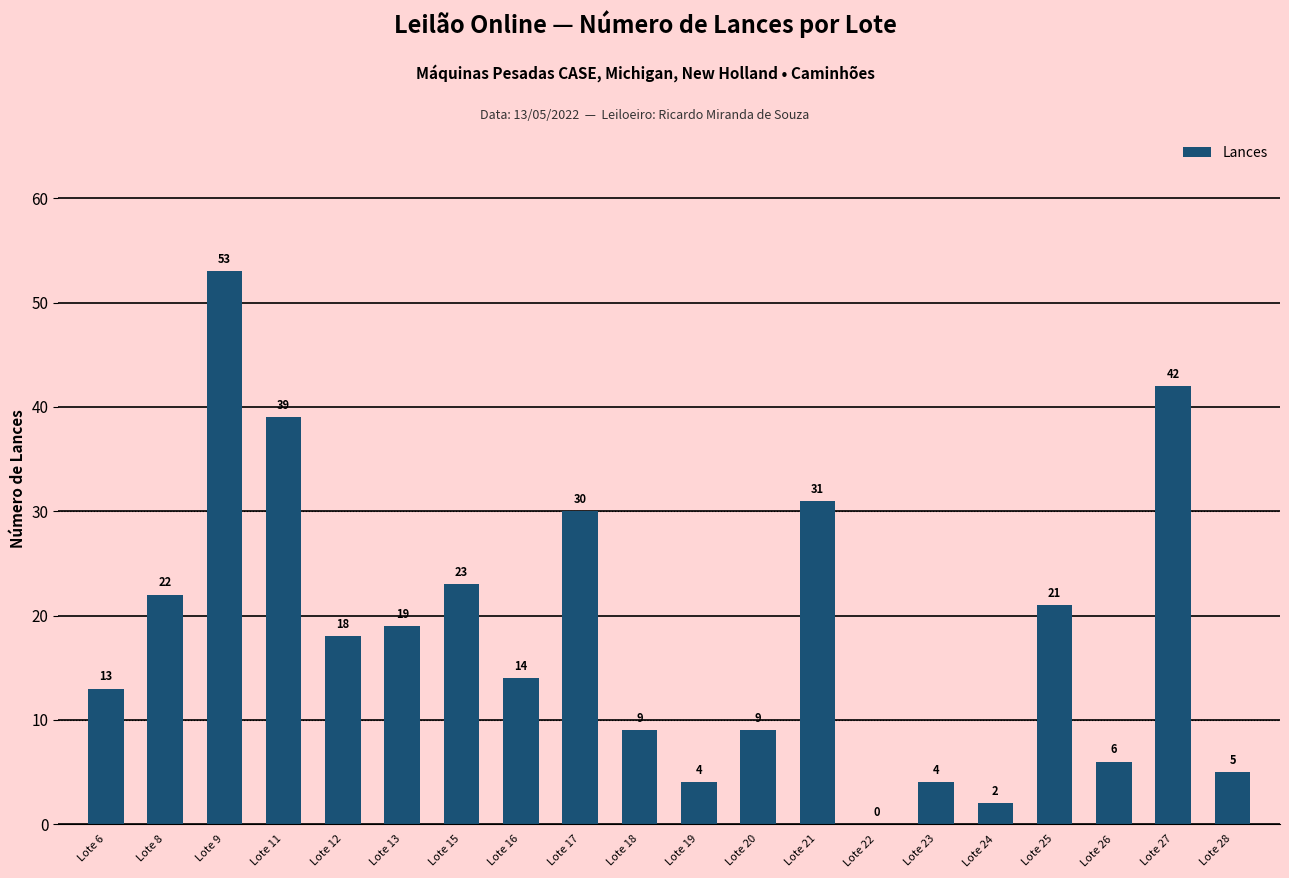

What is the maximum value shown in the chart?

53